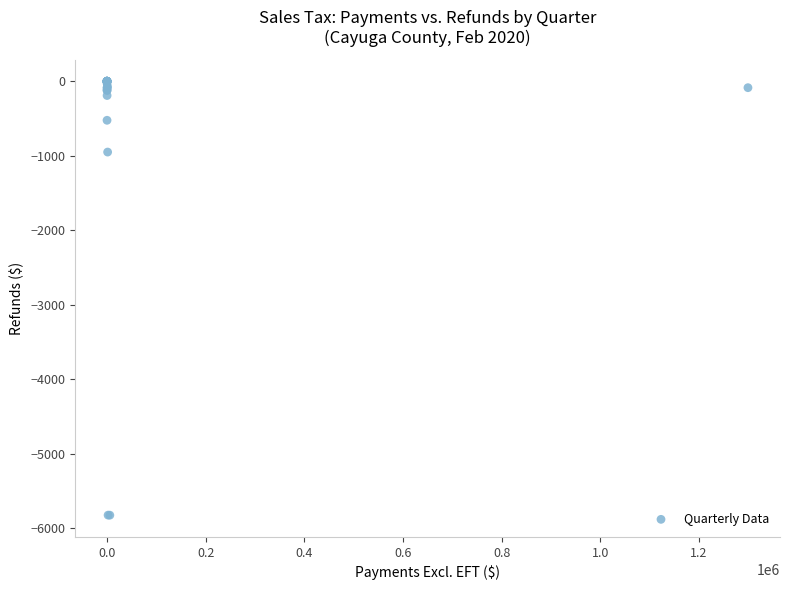

What Y value in the scatter plot is closest to -2911?

-950.6